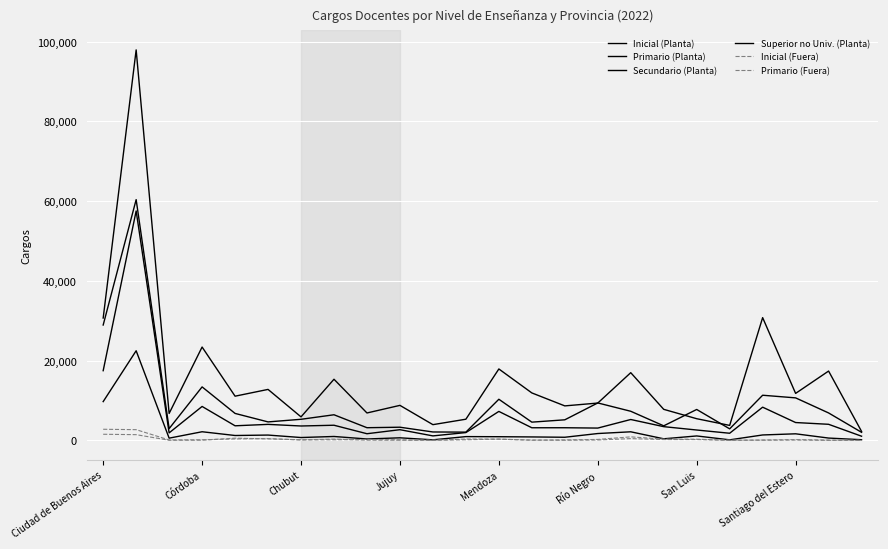

How many lines are shown in the chart?

6